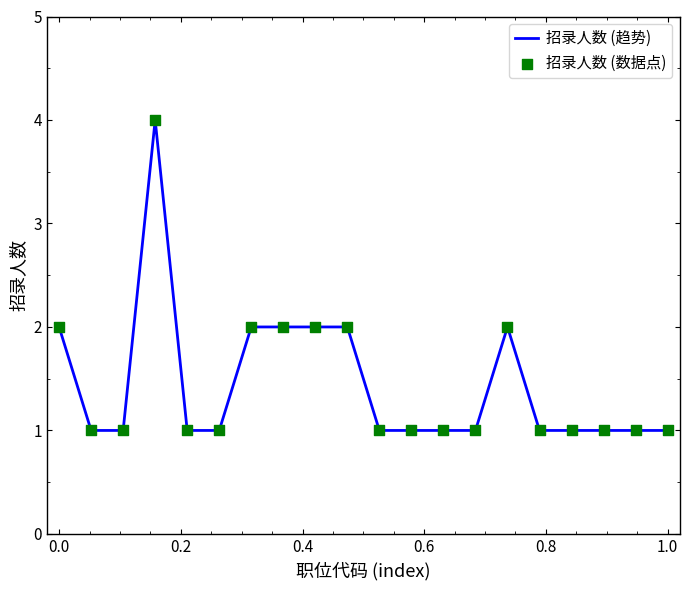

What is the greatest value displayed?

4